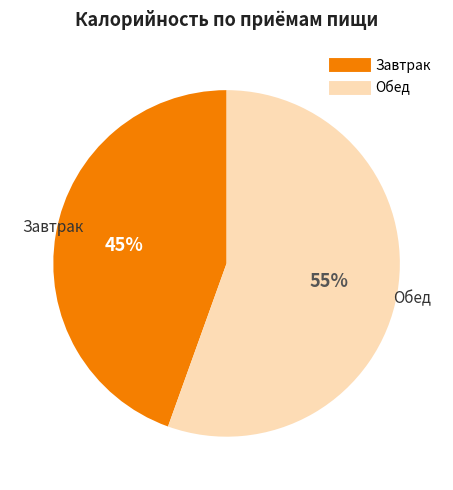

To the nearest percent, what is the combined percentage of Завтрак and Обед?

100%